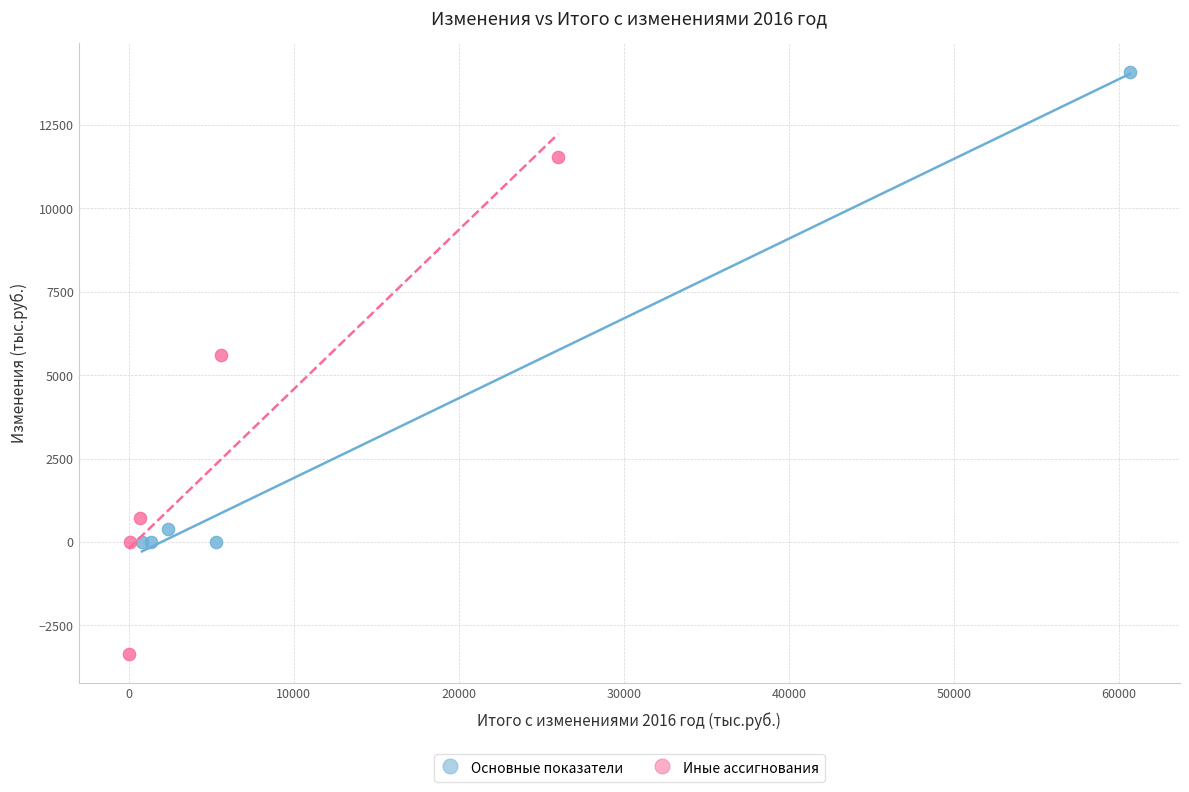

Which series reaches the maximum Y coordinate?

Основные показатели